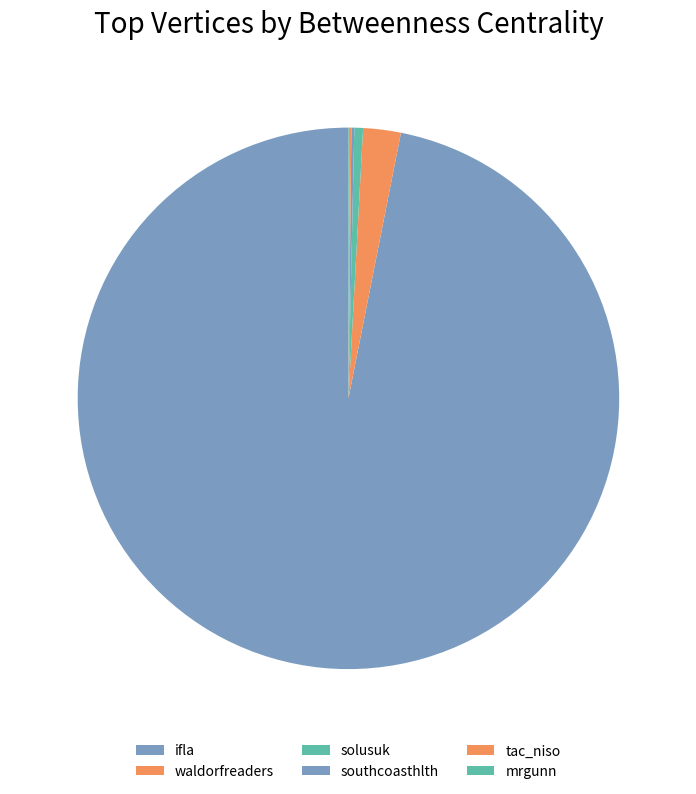

Count the number of slices in the pie.

6